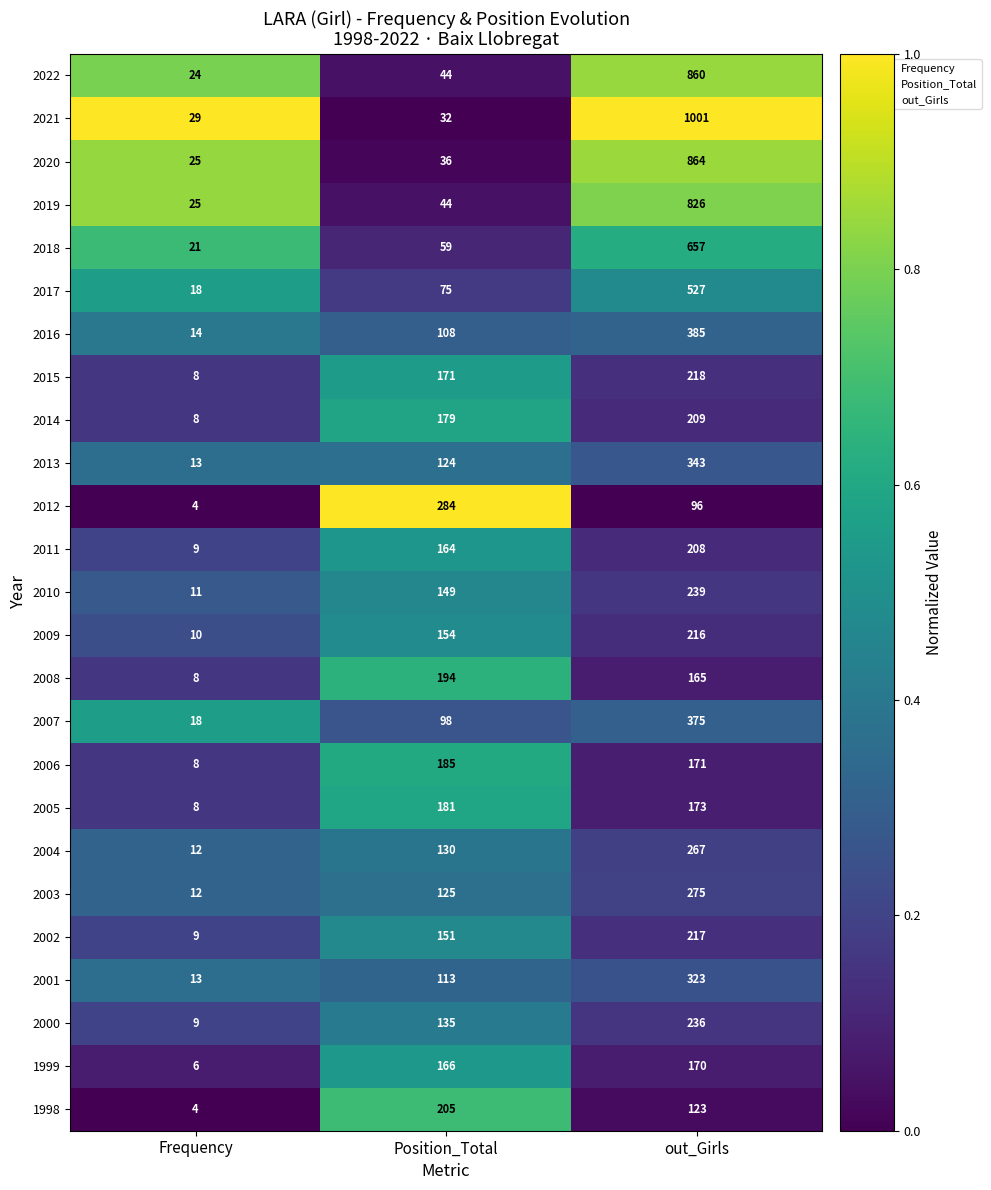

At which label is 2007 closest to 196?

Position_Total